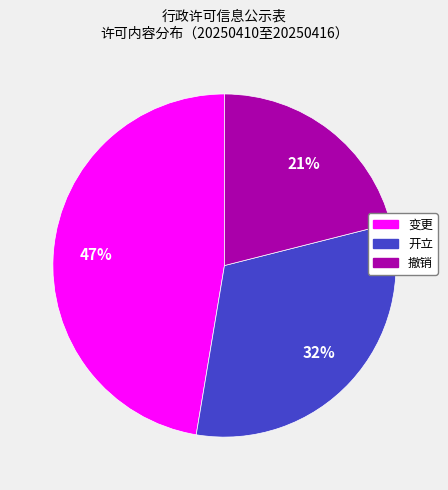

How many slices are in this pie chart?

3